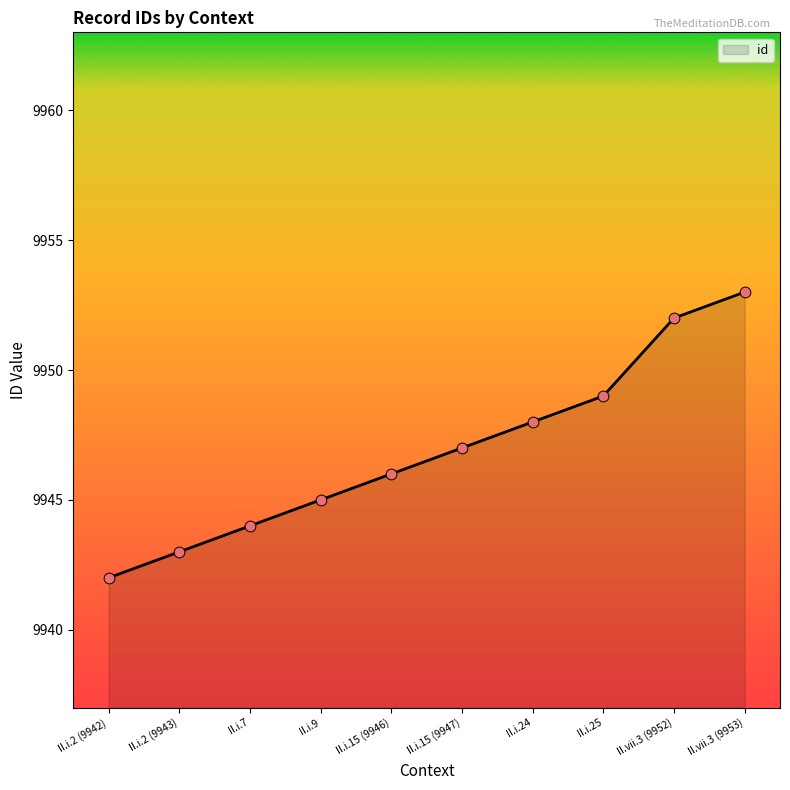

What is the change in value from II.i.9 to II.vii.3 (9953)?

+8